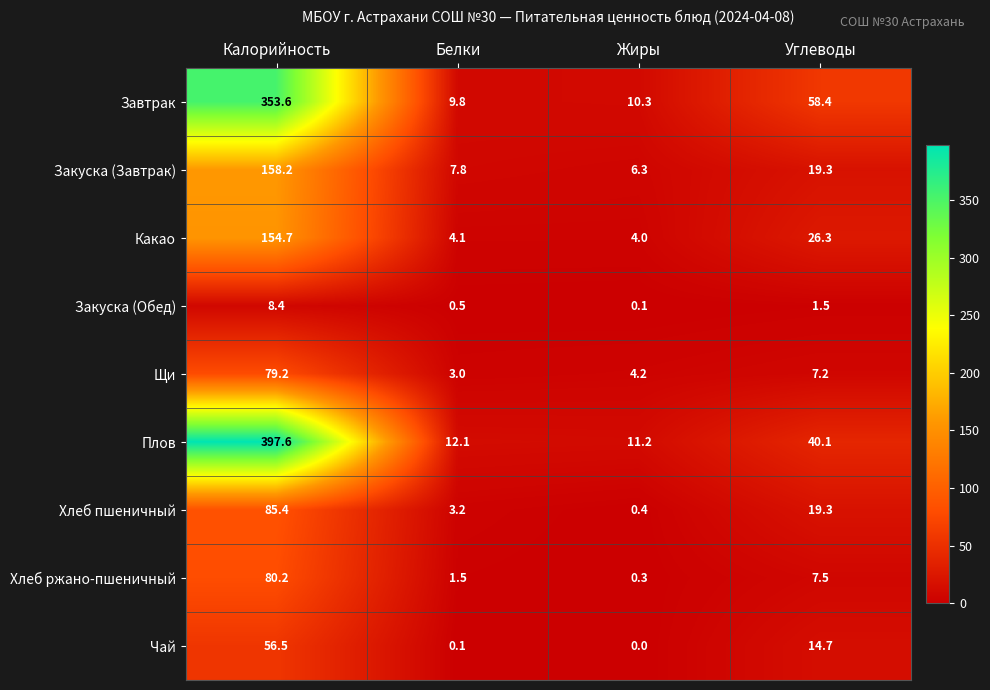

Where does the Какао series first go above 26?

Калорийность